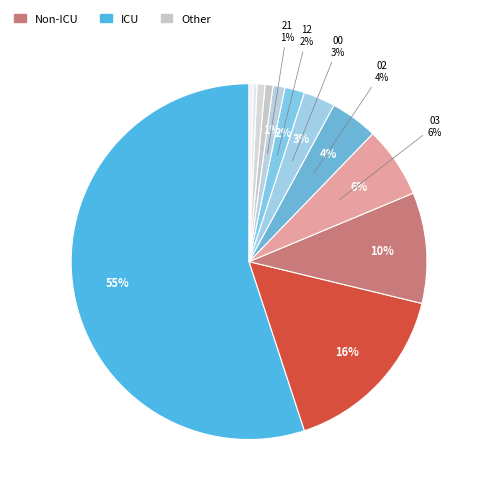

To the nearest percent, what is the average slice percentage?

8%